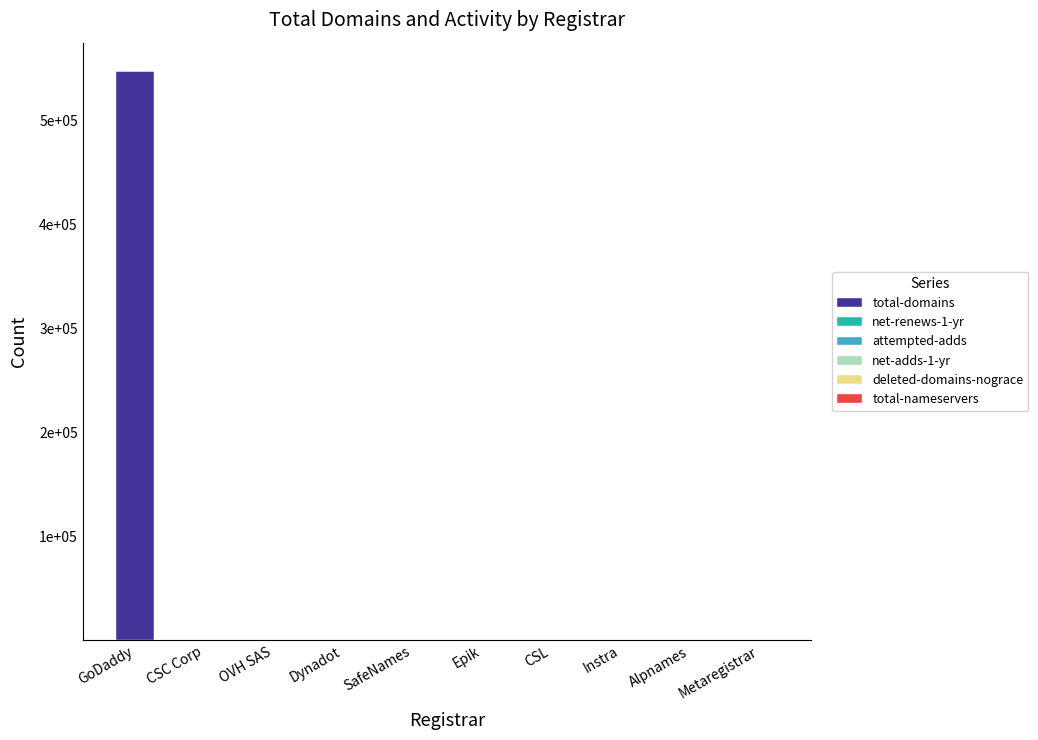

Between GoDaddy and OVH SAS, which series saw the biggest shift?

total-domains